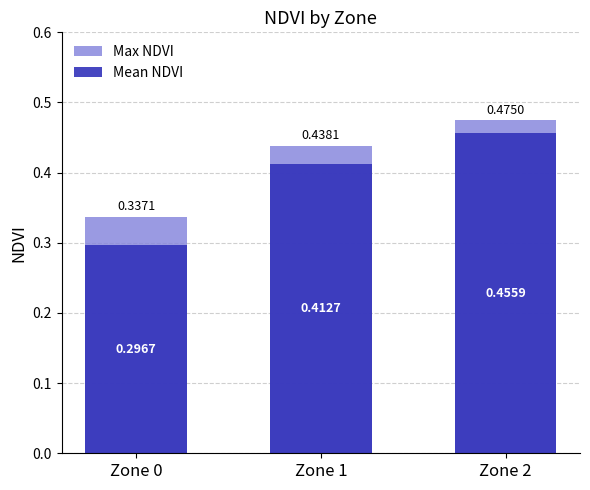

At how many categories does at least one series exceed 0?

3